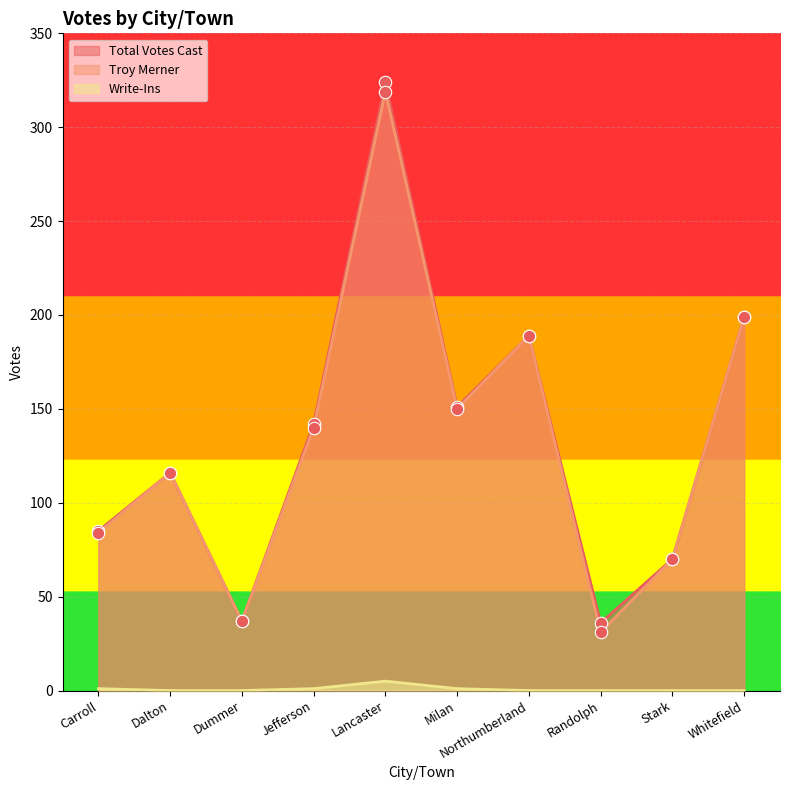

What is the total value across all series at Dalton?

232